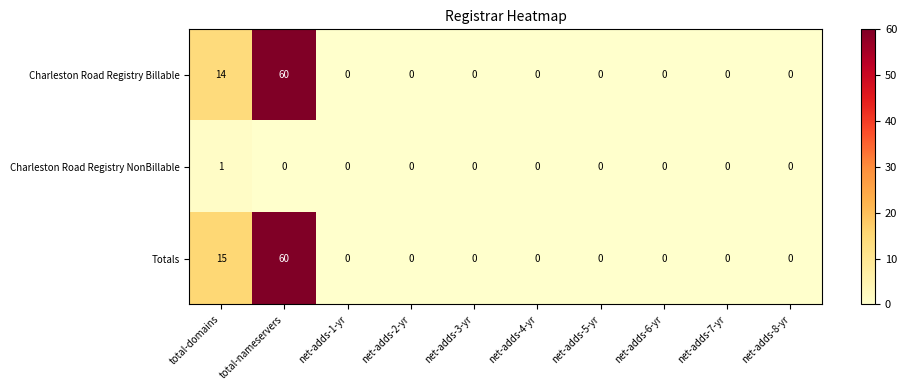

Reading left to right, extract all data points from this chart.

Charleston Road Registry Billable: total-domains=14	total-nameservers=60	net-adds-1-yr=0	net-adds-2-yr=0	net-adds-3-yr=0	net-adds-4-yr=0	net-adds-5-yr=0	net-adds-6-yr=0	net-adds-7-yr=0	net-adds-8-yr=0
Charleston Road Registry NonBillable: total-domains=1	total-nameservers=0	net-adds-1-yr=0	net-adds-2-yr=0	net-adds-3-yr=0	net-adds-4-yr=0	net-adds-5-yr=0	net-adds-6-yr=0	net-adds-7-yr=0	net-adds-8-yr=0
Totals: total-domains=15	total-nameservers=60	net-adds-1-yr=0	net-adds-2-yr=0	net-adds-3-yr=0	net-adds-4-yr=0	net-adds-5-yr=0	net-adds-6-yr=0	net-adds-7-yr=0	net-adds-8-yr=0